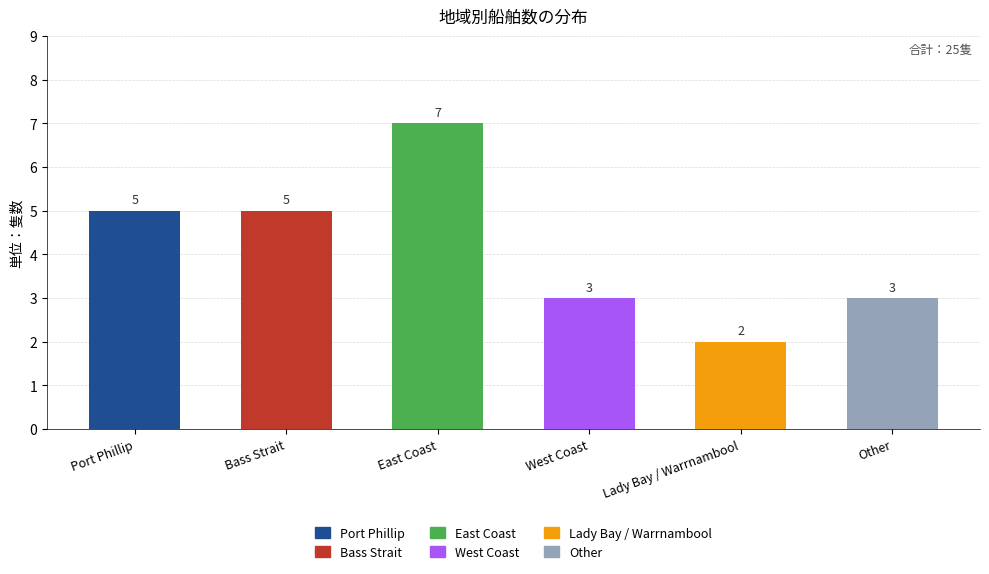

The value at West Coast is 4. True or false?

False